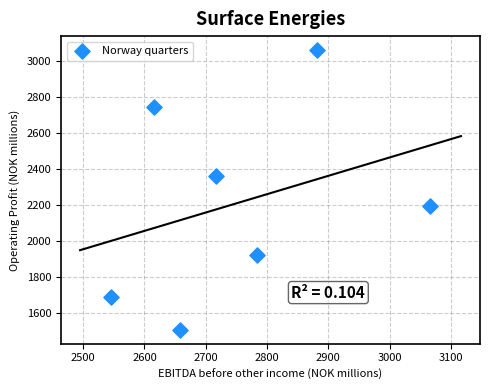

What is the average Y value?

2210.2